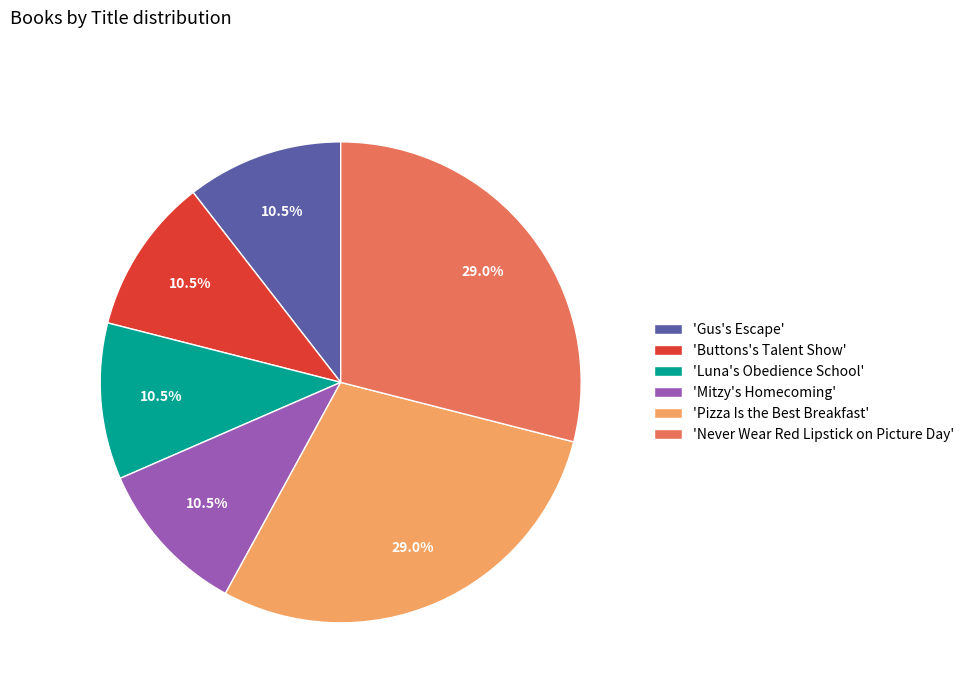

How many segments does this pie chart have?

6